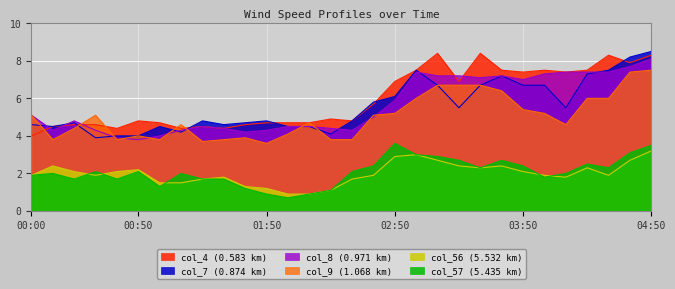

Where is the first local maximum for col_57?

00:10